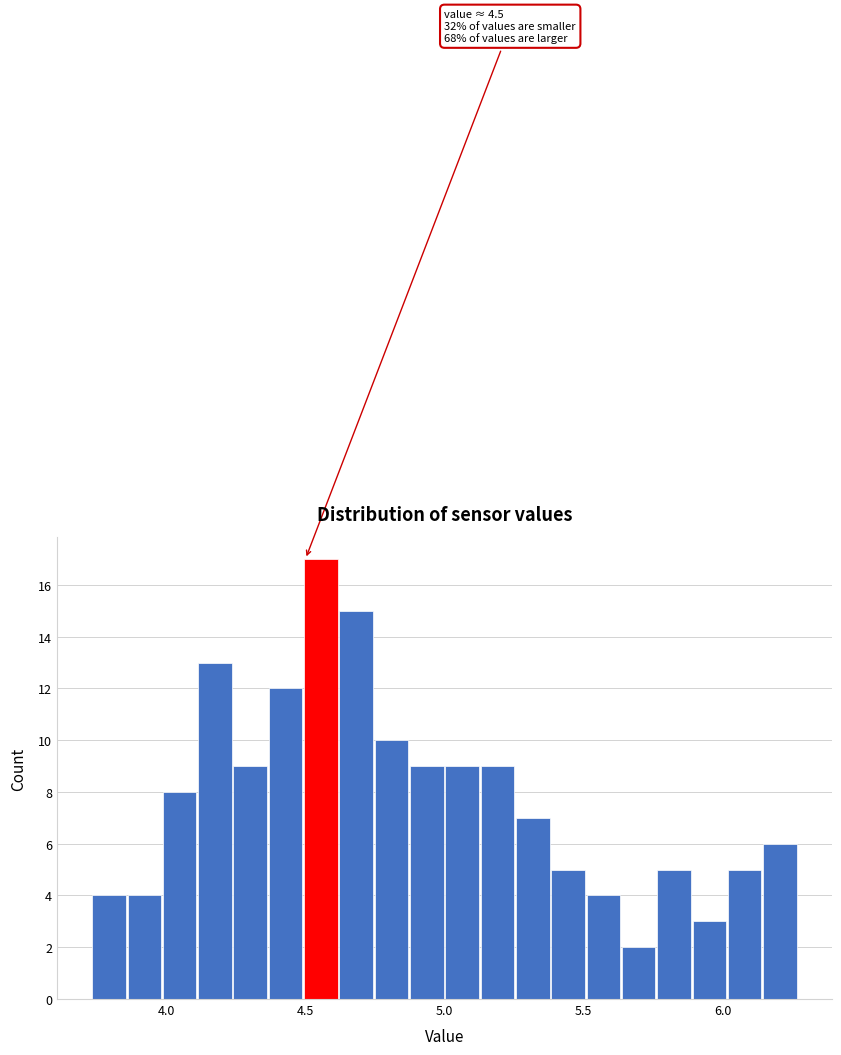

Around what value on the x-axis is the tallest bar? Give the approximate position of its centre, as read against the axis.

4.55